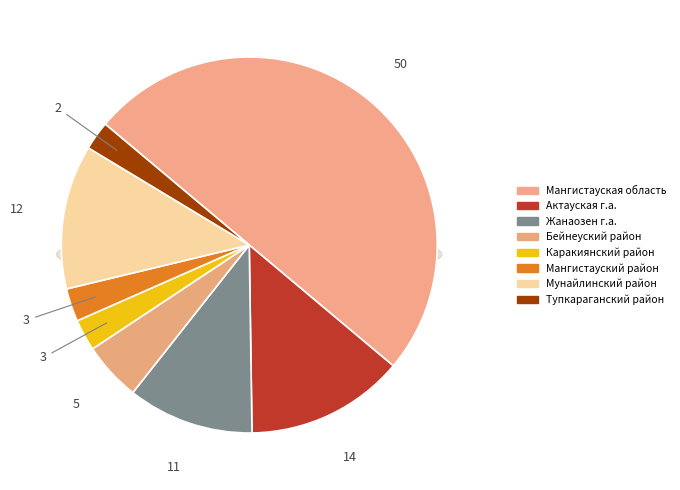

Is it true that Актауская г.а. is 14% of the pie?

True